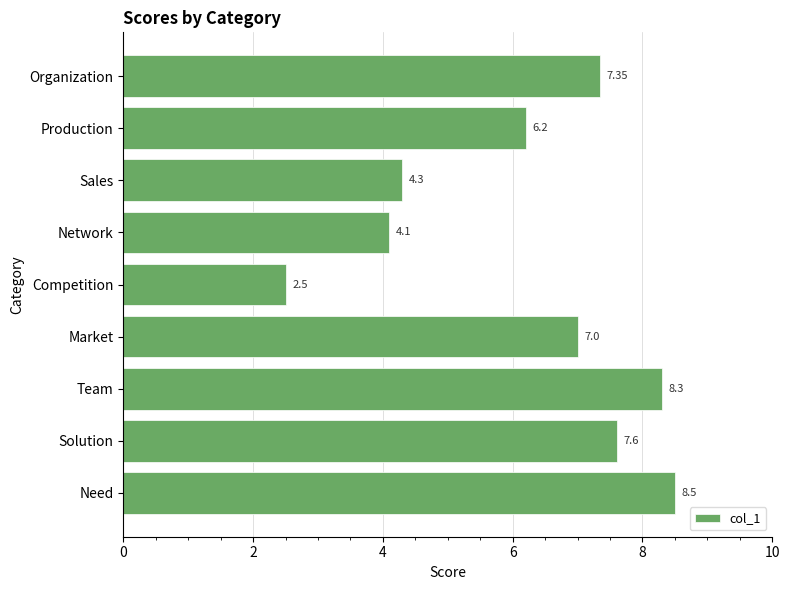

Rank the categories by value from lowest to highest.

Competition, Network, Sales, Production, Market, Organization, Solution, Team, Need